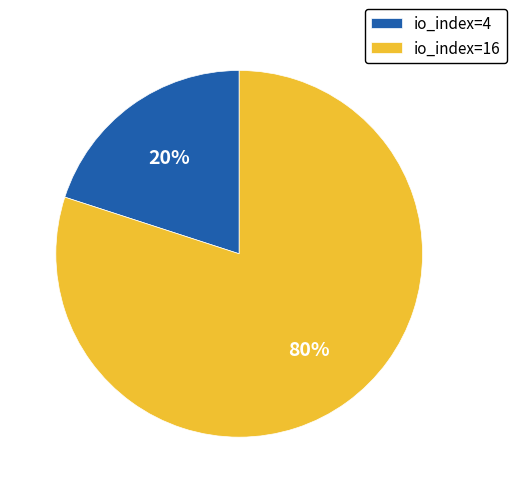

To the nearest percent, what is the difference between the largest and smallest slice percentages?

60%